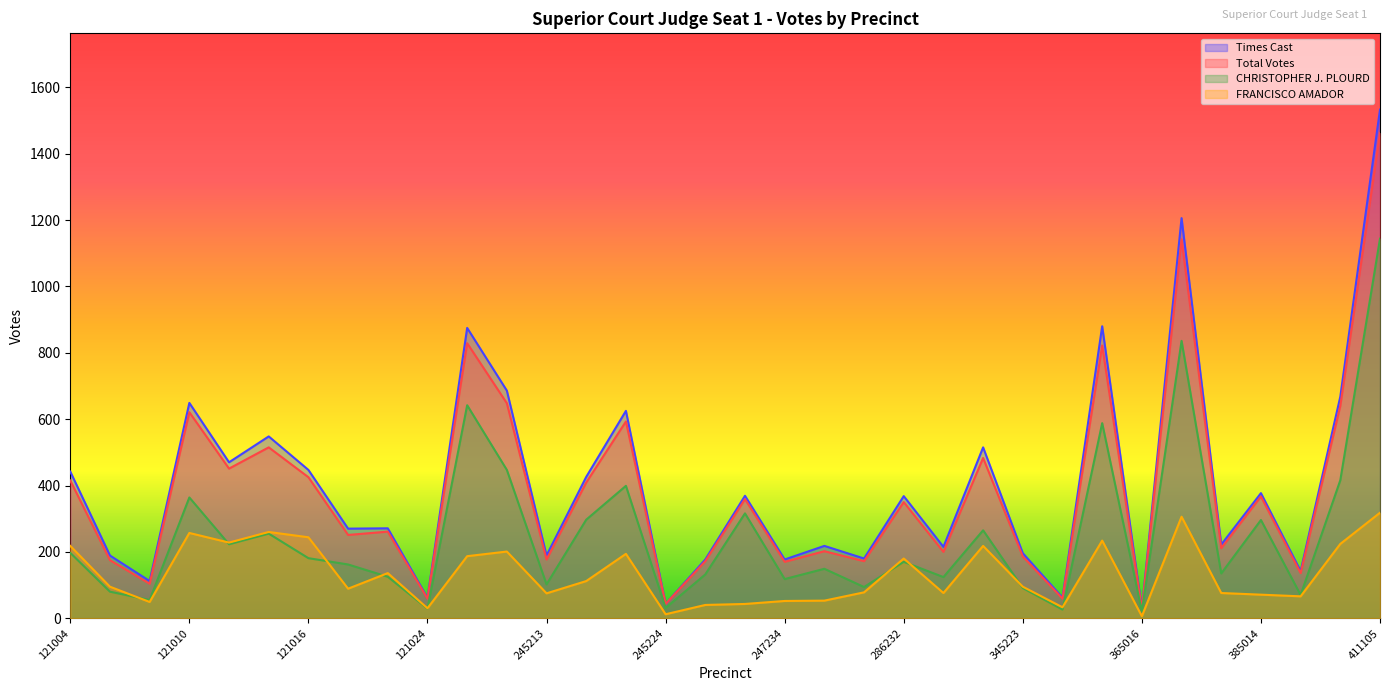

Rank the series by their maximum value, from highest to lowest.

Times Cast, Total Votes, CHRISTOPHER J. PLOURD, FRANCISCO AMADOR